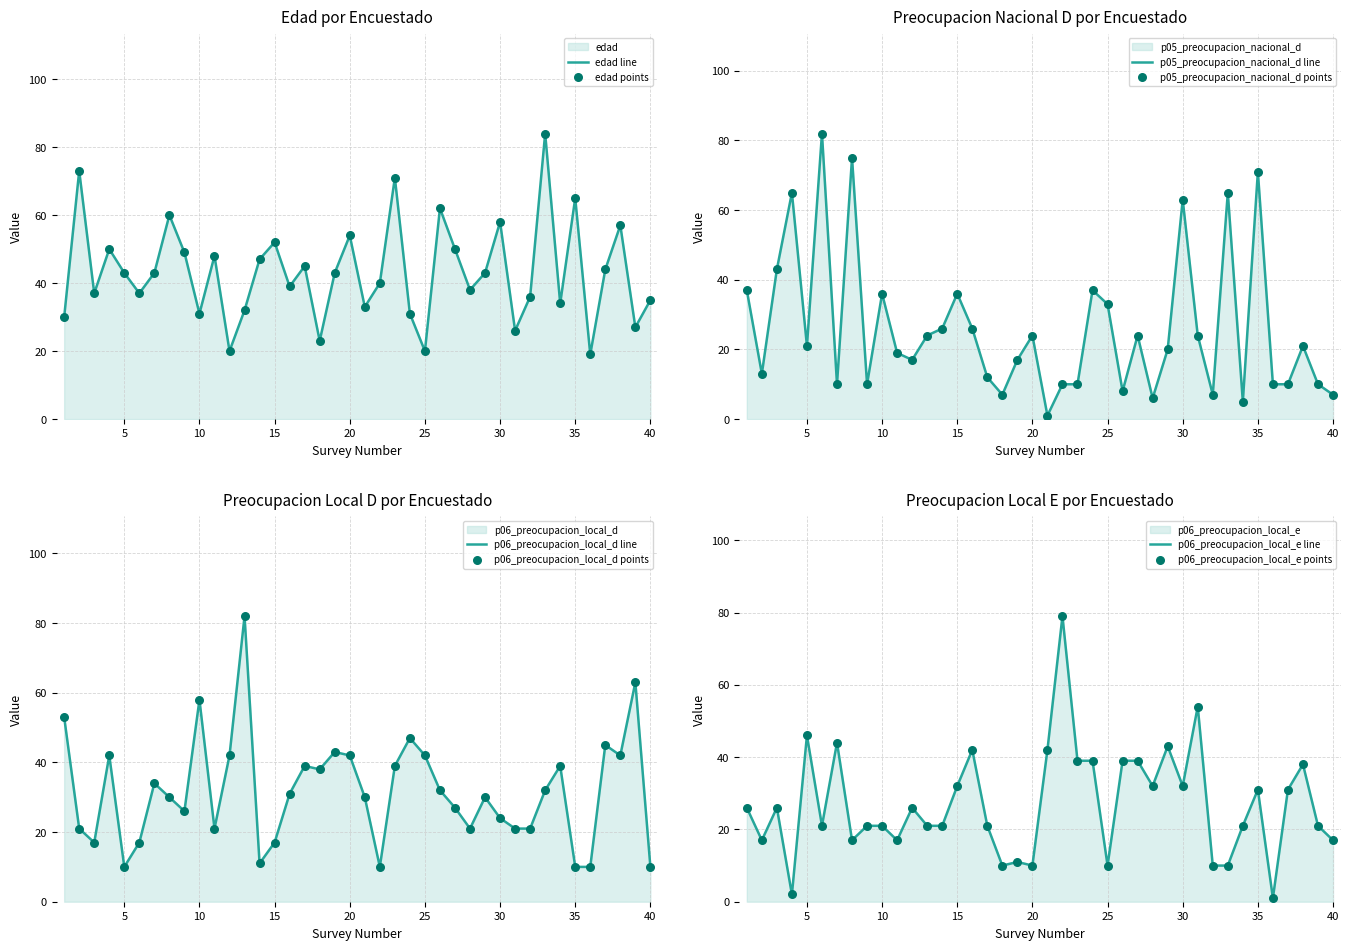

Which series has the largest Y range (max minus min)?

p05_preocupacion_nacional_d